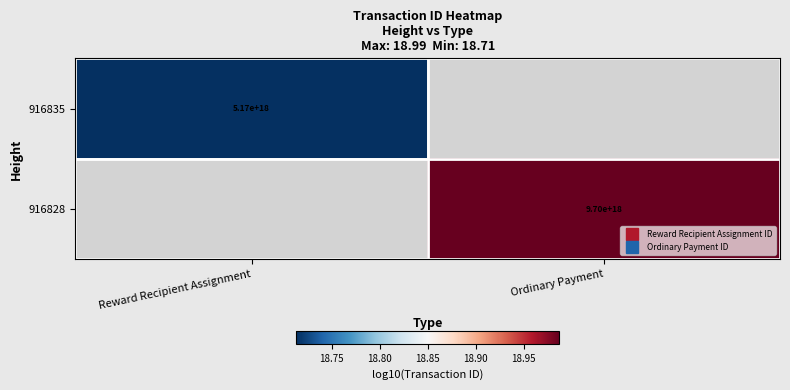

At which label is 916835 closest to 18?

Reward Recipient Assignment